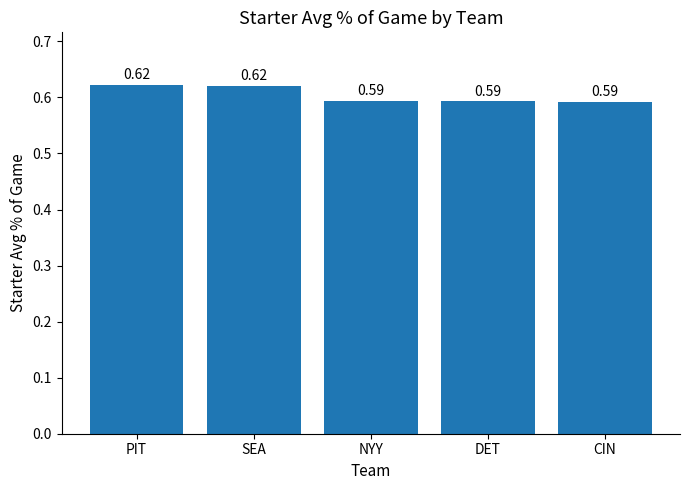

Count the number of categories in the chart.

5